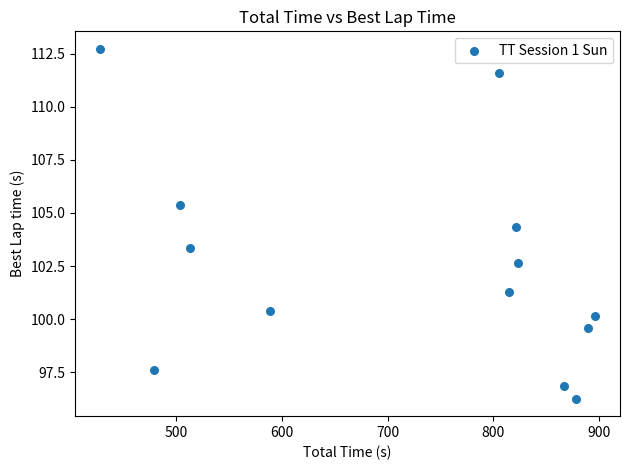

What Y value in the scatter plot is closest to 104?

104.3